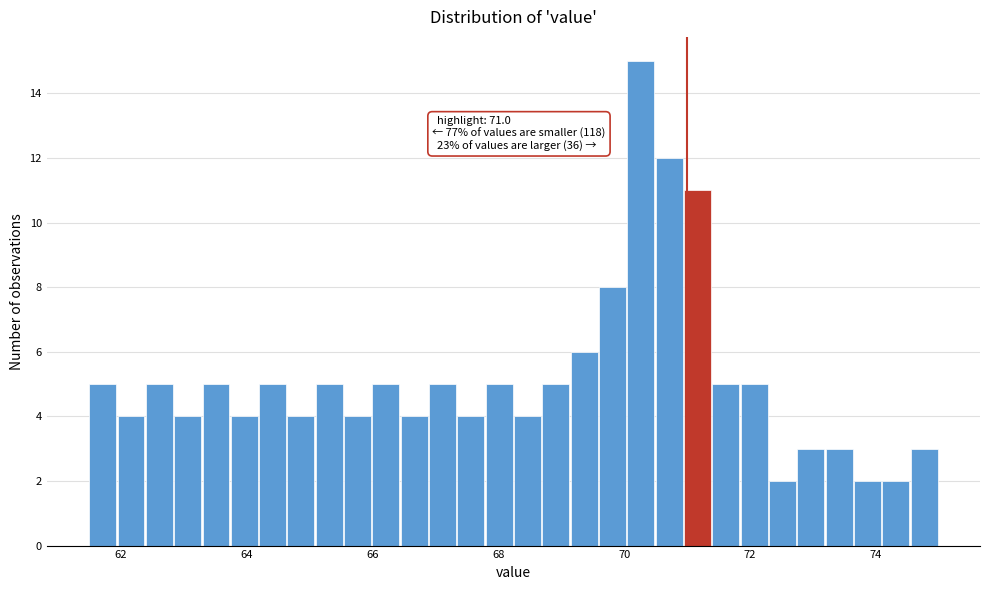

Read against the x-axis, roughly where is the centre of the tallest bar?

70.2